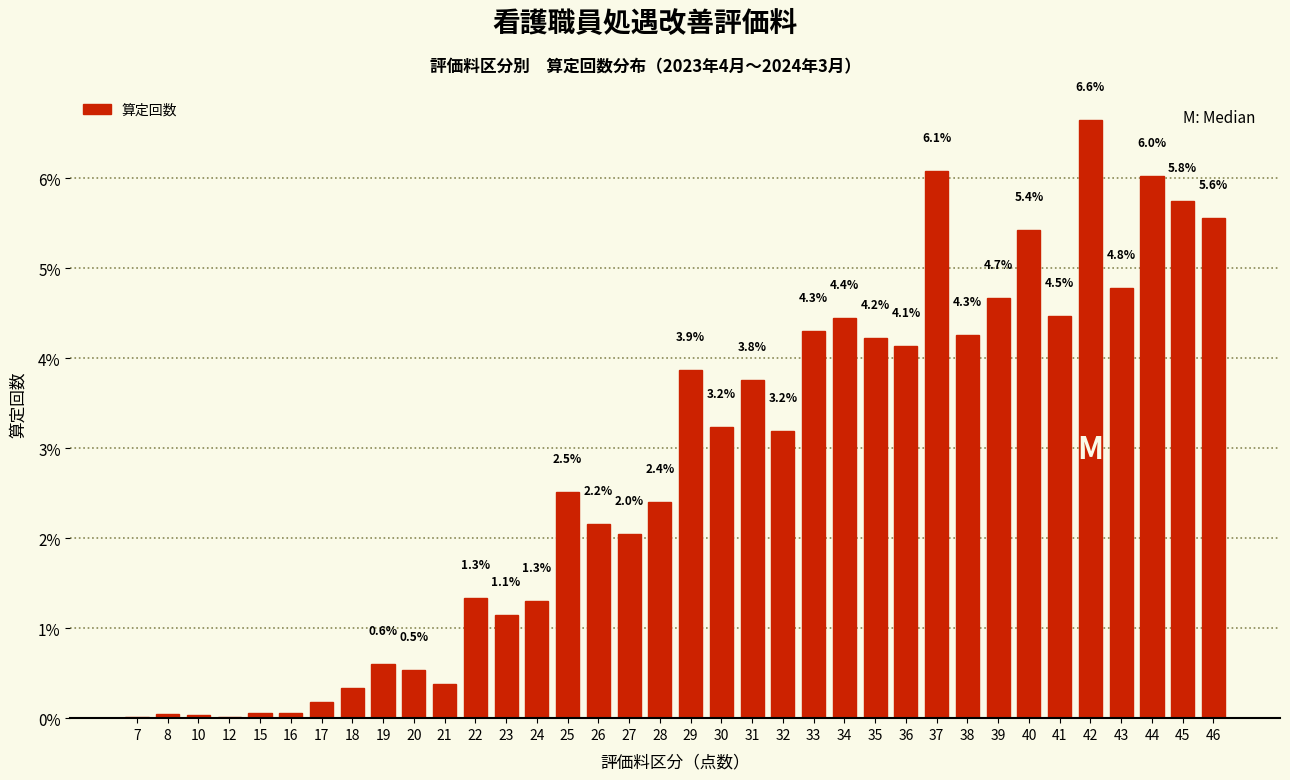

What is the greatest value displayed?

6.6